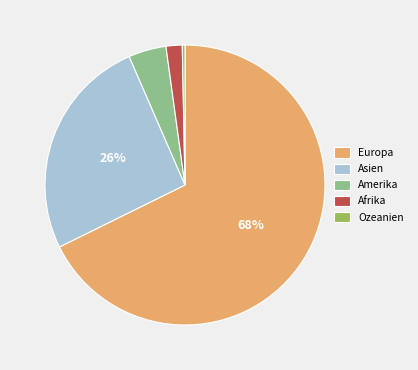

Which slice is the largest?

Europa